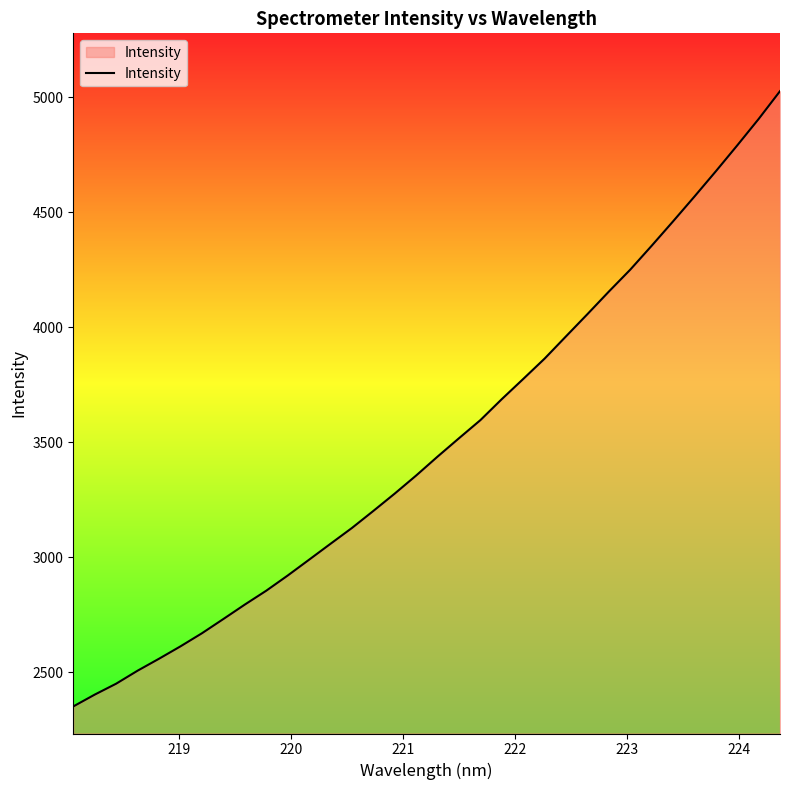

What is the difference between the maximum and minimum values?

2674.3